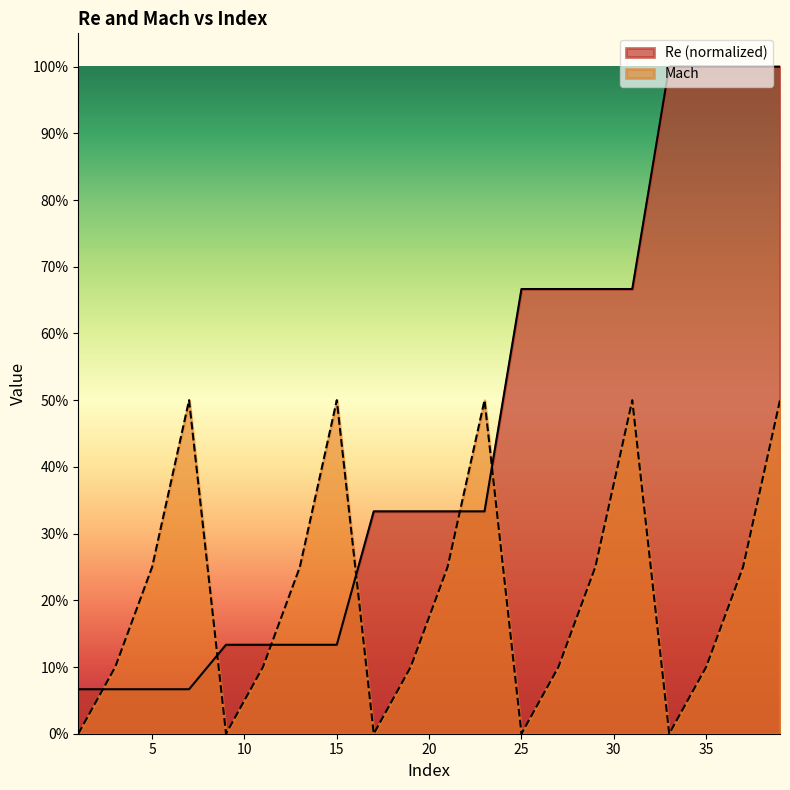

Between 15 and 1, which is larger?

15